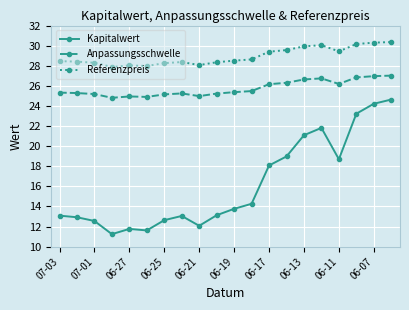

Rank the series by their average value, from lowest to highest.

Kapitalwert, Anpassungsschwelle, Referenzpreis